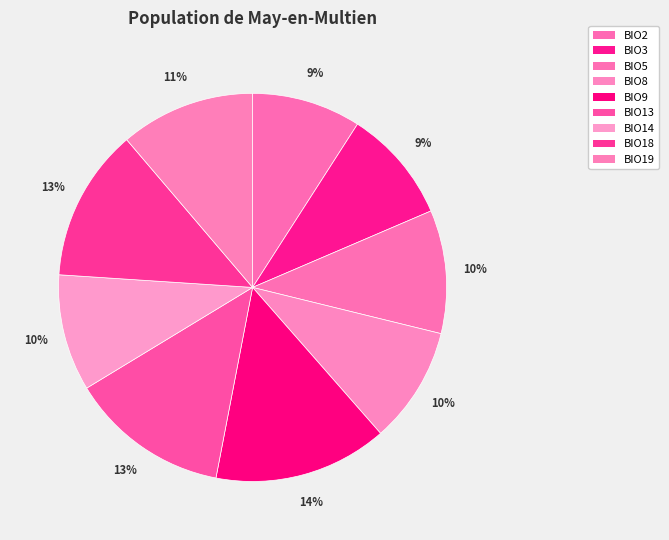

Which slice is the largest?

BIO9